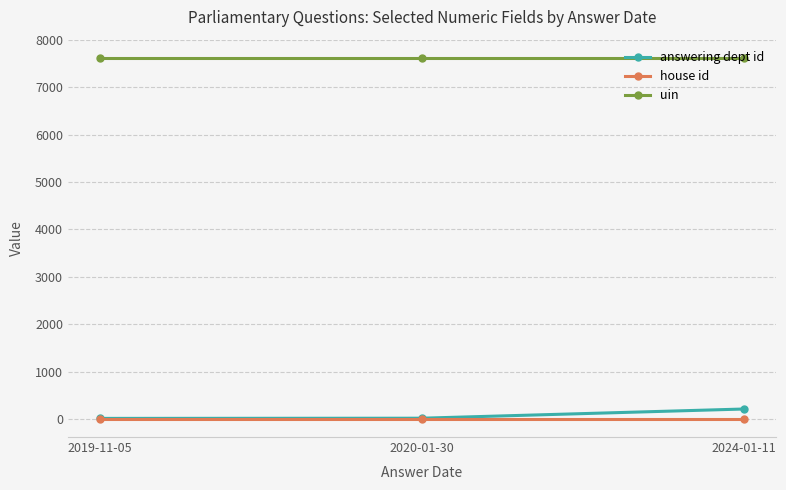

List the series in order of their peak value, lowest first.

house id, answering dept id, uin